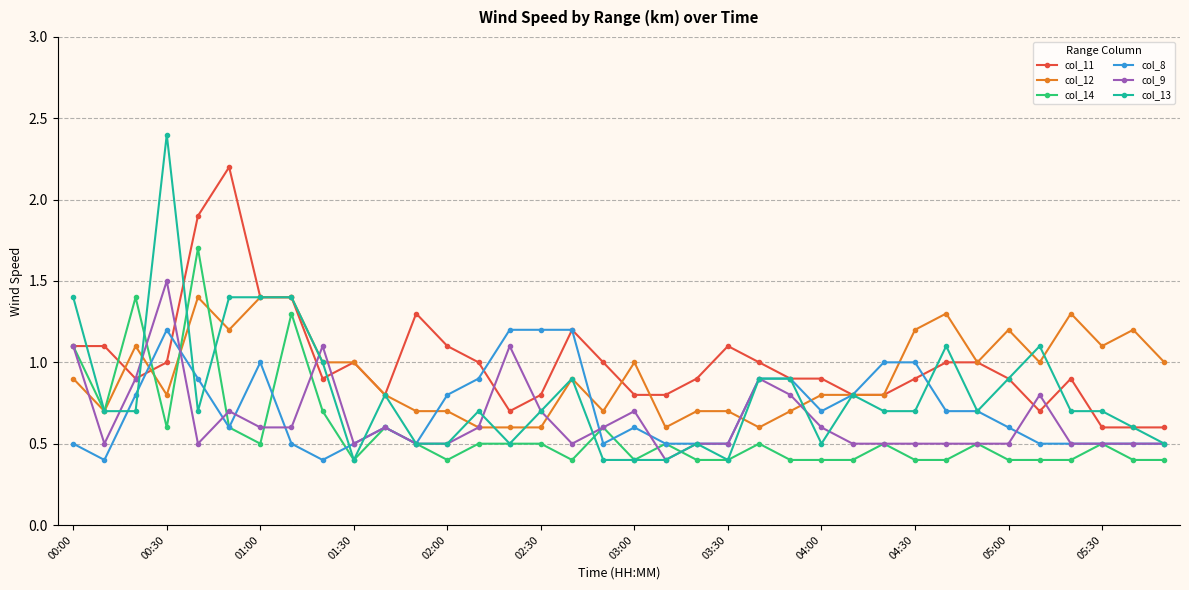

What is the value of the col_8 point at the 4th from the left?

1.2